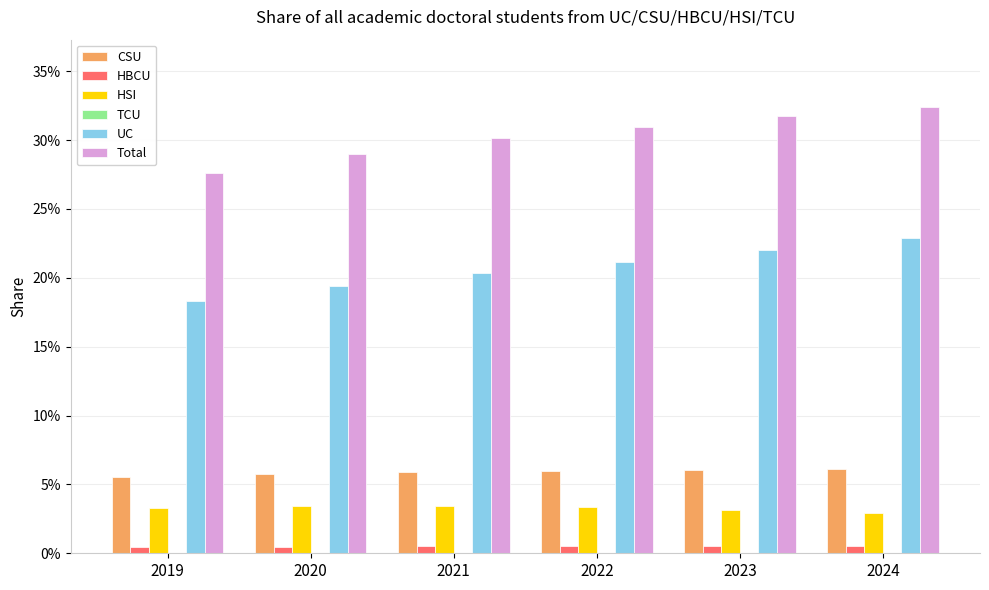

Are the bars horizontal?

No